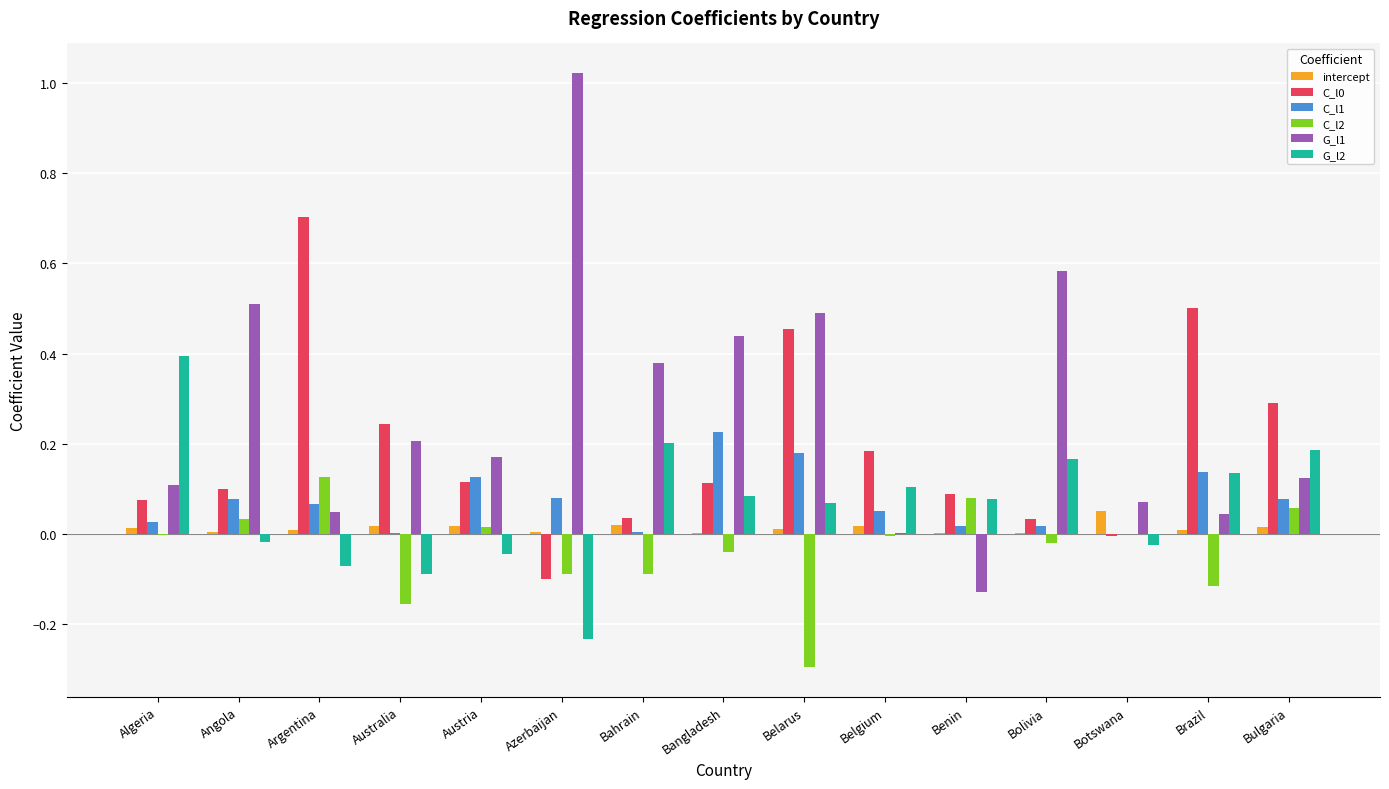

The value of G_l2 at Benin is 0.0. True or false?

False